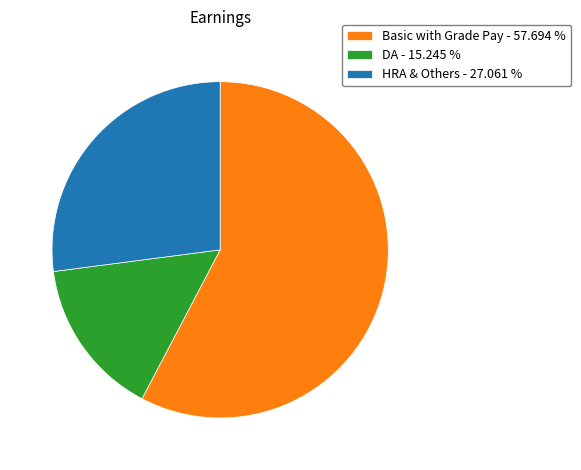

How many slices are in this pie chart?

3